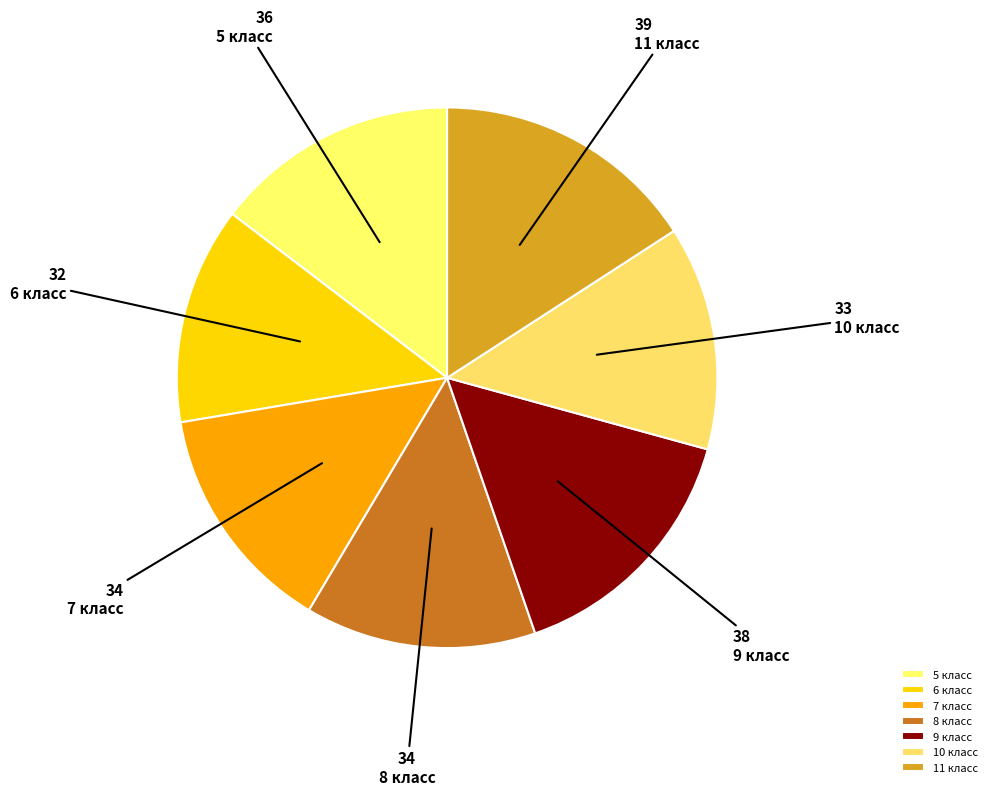

Count the number of slices in the pie.

7